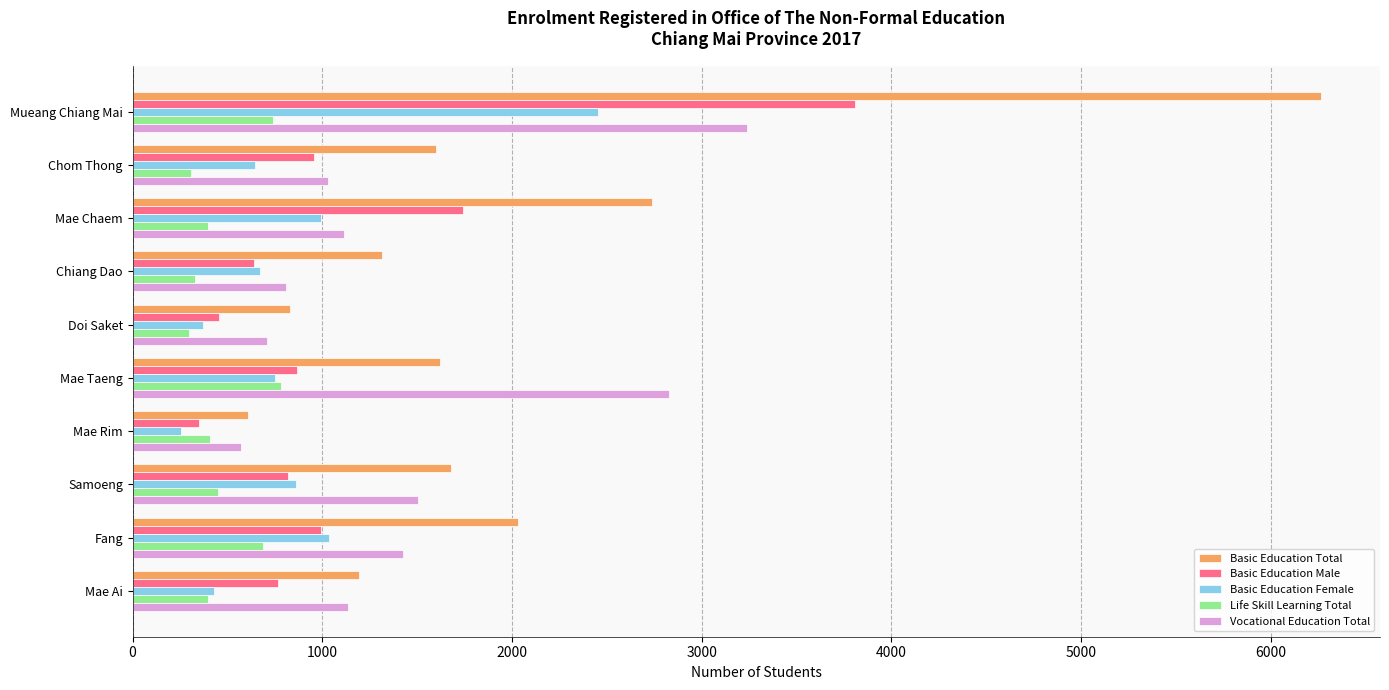

What is the spread (max minus min) of values at Mae Ai?

796